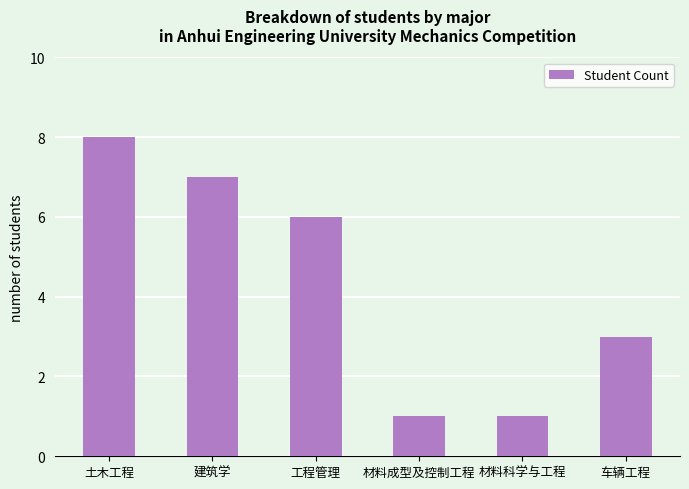

Reading left to right, extract all data points from this chart.

土木工程=8	建筑学=7	工程管理=6	材料成型及控制工程=1	材料科学与工程=1	车辆工程=3